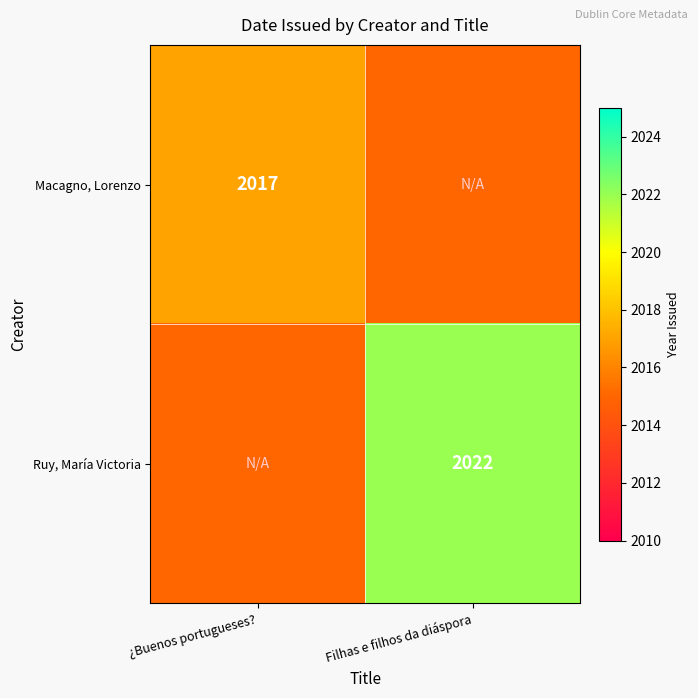

Is it true that Macagno, Lorenzo equals 2017 at ¿Buenos portugueses??

True